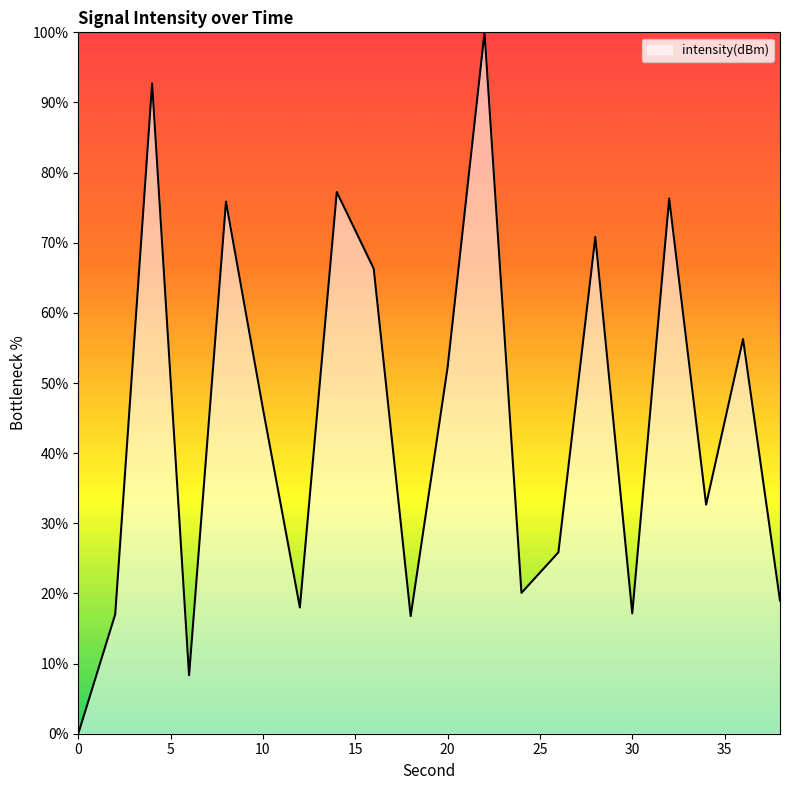

How many positive values are there?

19